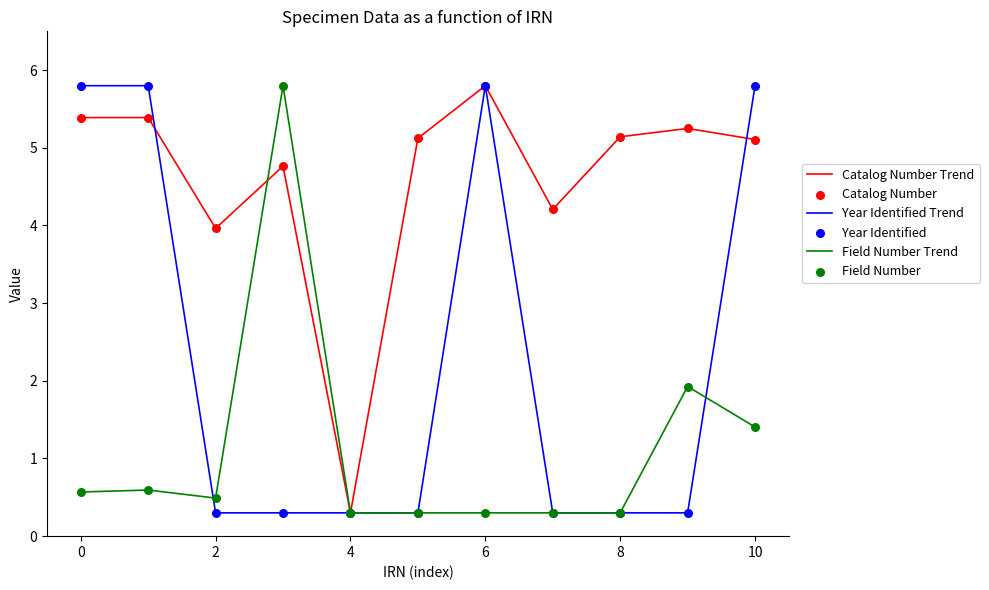

What is the minimum value shown in the chart?

0.3